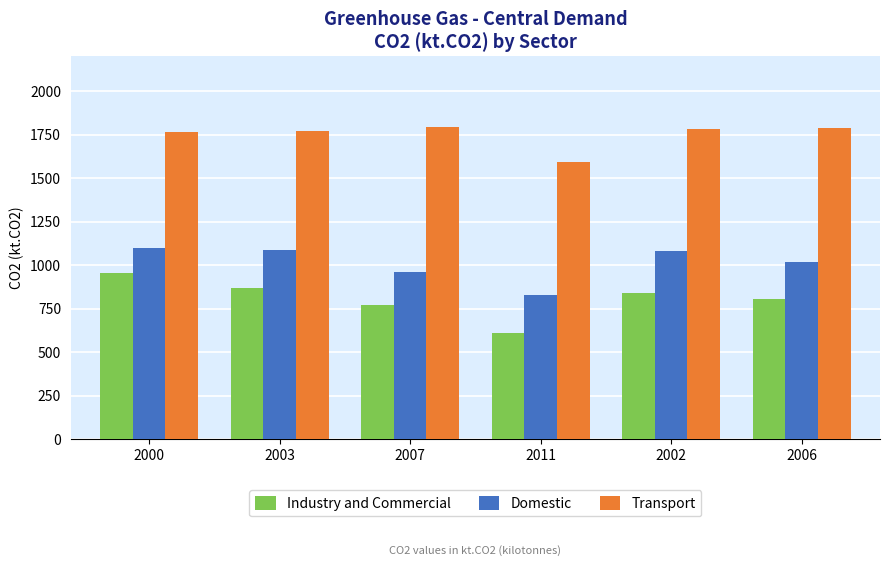

Where does the Transport series first go above 1784?

2007